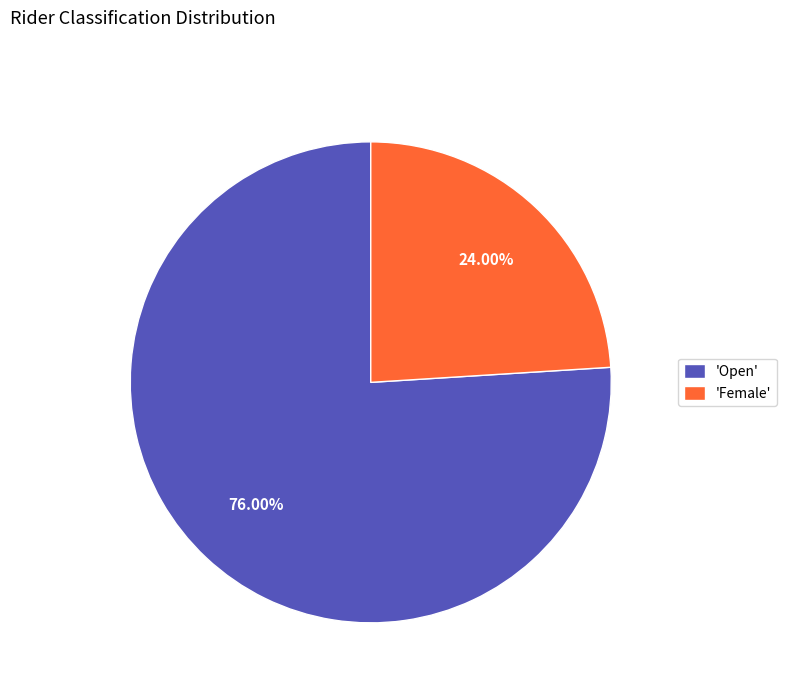

Rank the categories by value from highest to lowest.

'Open', 'Female'